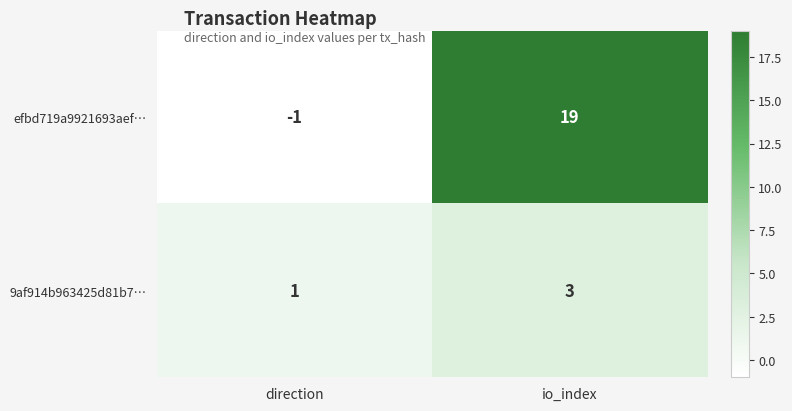

At which category is the sum across all series the highest?

io_index